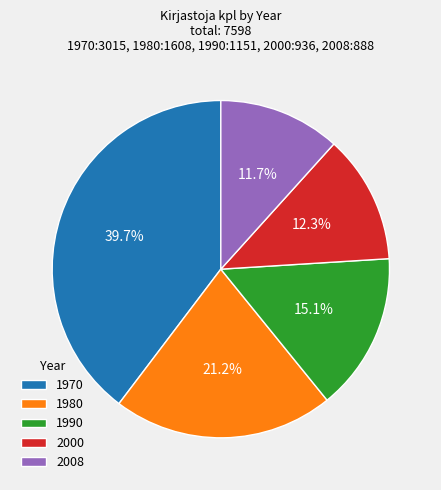

How many segments does this pie chart have?

5